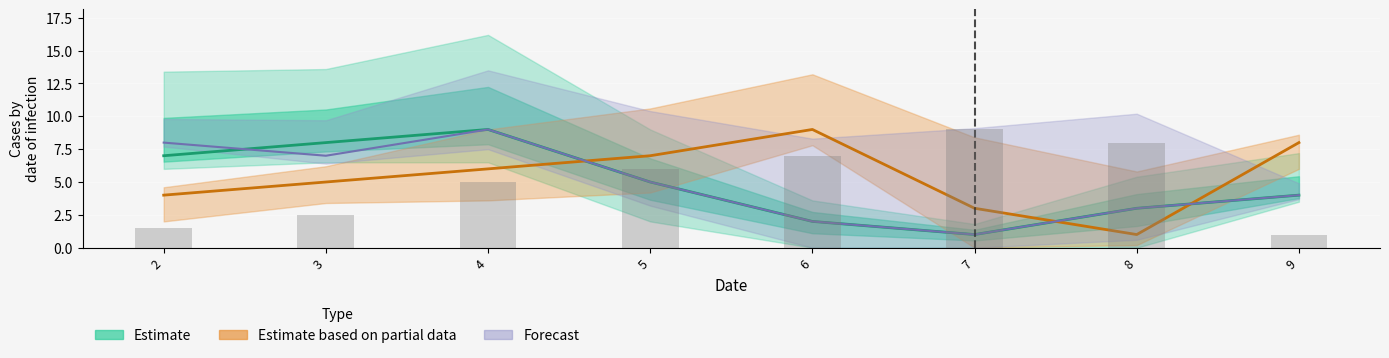

What is the value of the Forecast bar at the 7th from the left?

3